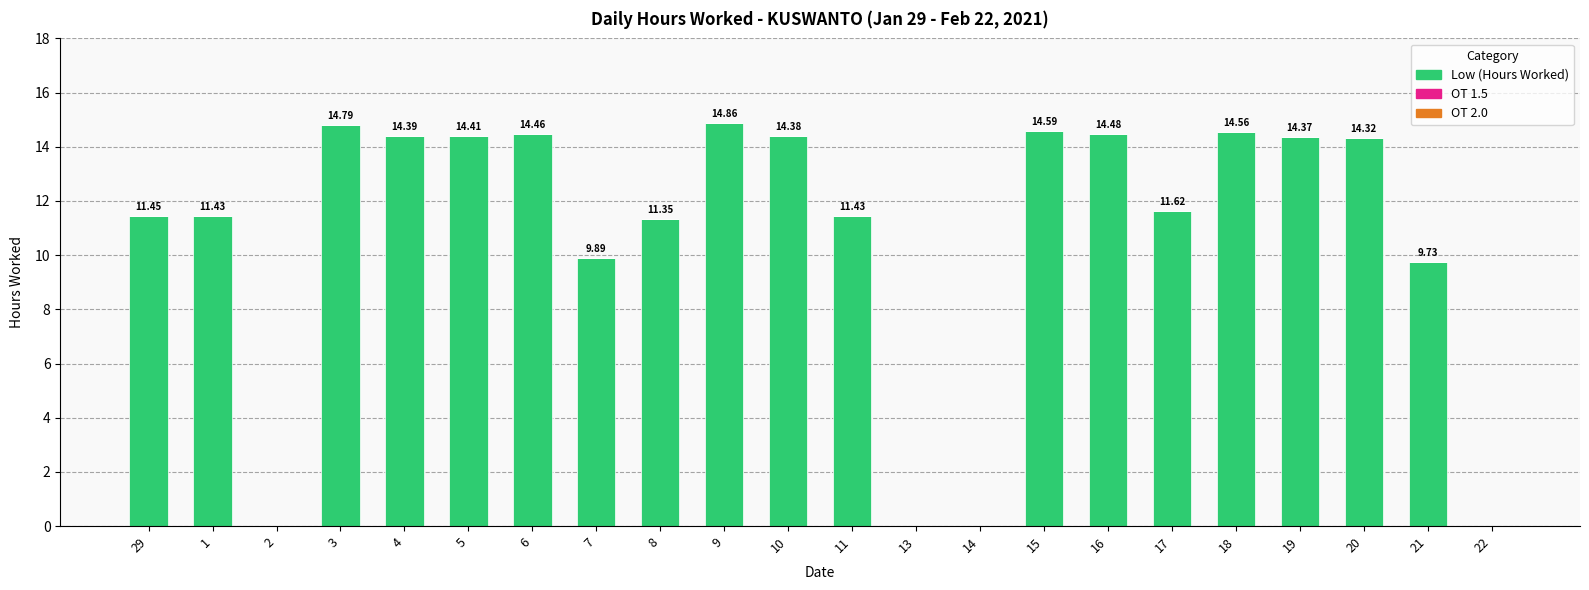

What is the change in value from 20 to 22?

-14.3